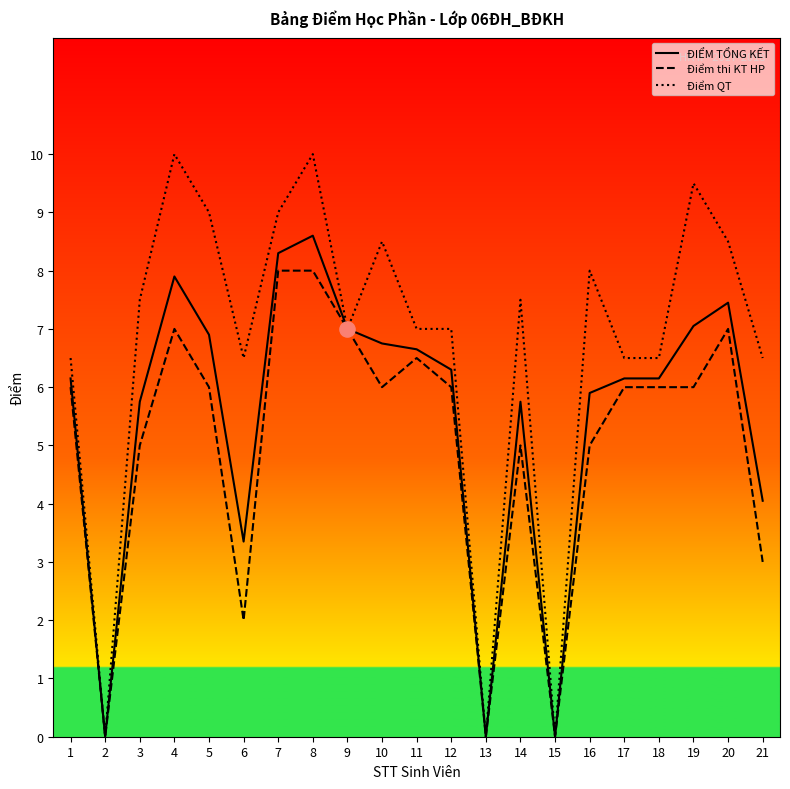

Which series reaches the maximum Y coordinate?

Điểm QT